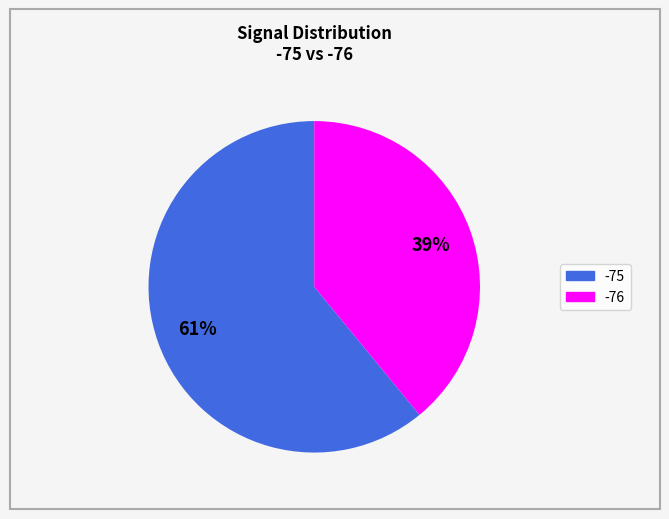

To the nearest percent, what is the average slice percentage?

50%